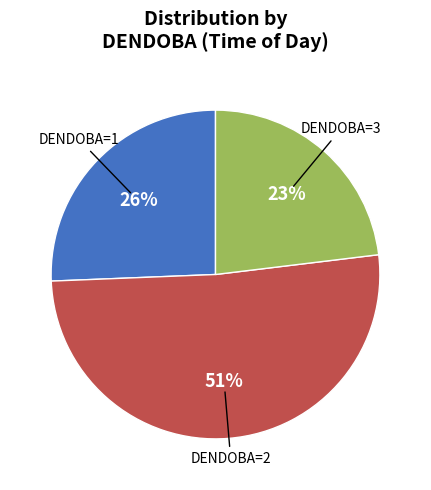

To the nearest percent, what is the average slice percentage?

33%